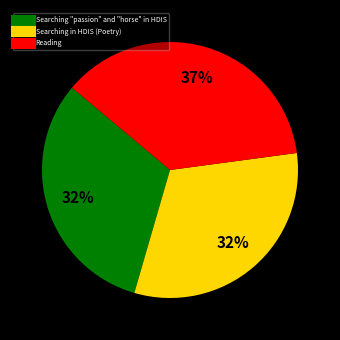

True or false: Reading accounts for 48% of the total.

False